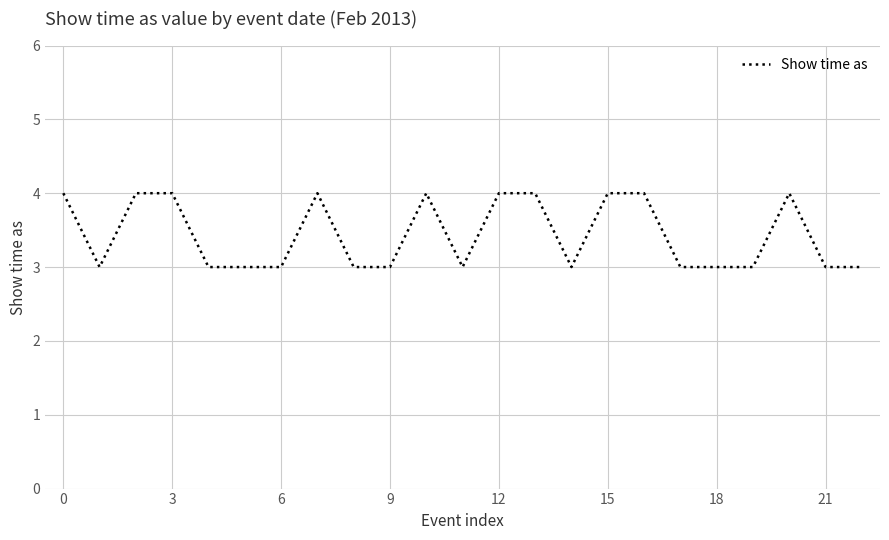

What is the smallest value displayed?

3